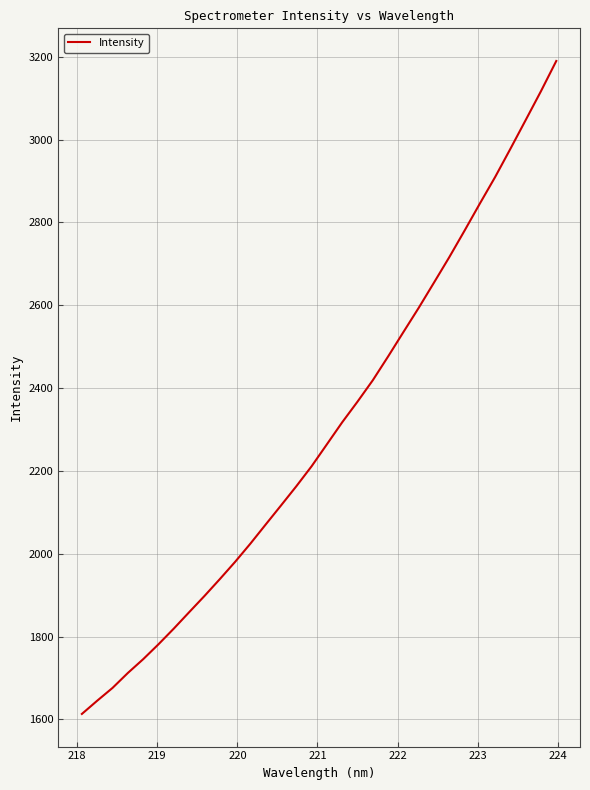

What is the difference between the maximum and minimum values?

1577.1